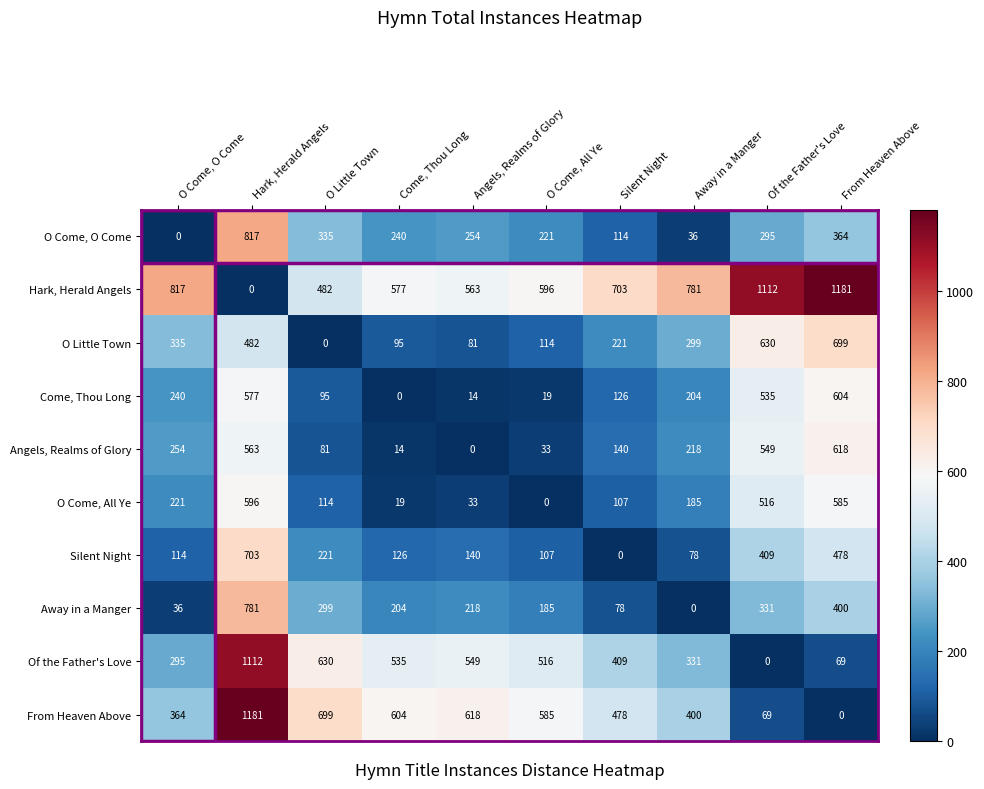

What is the spread (max minus min) of values at Of the Father's Love?

1112